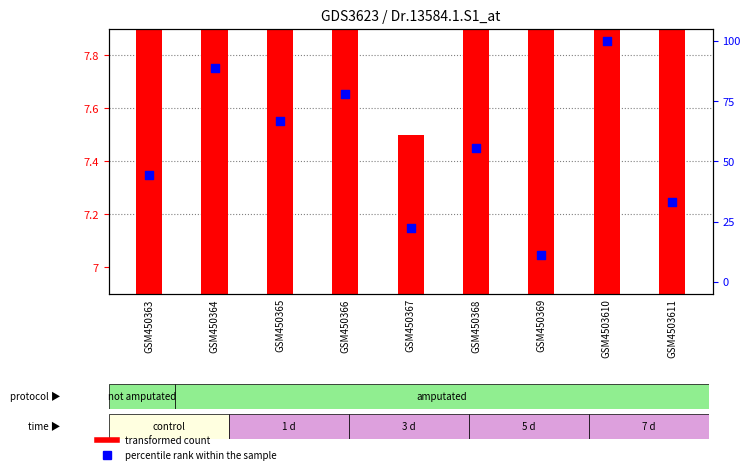

What are all the series names shown in the legend?

transformed count, percentile rank within the sample